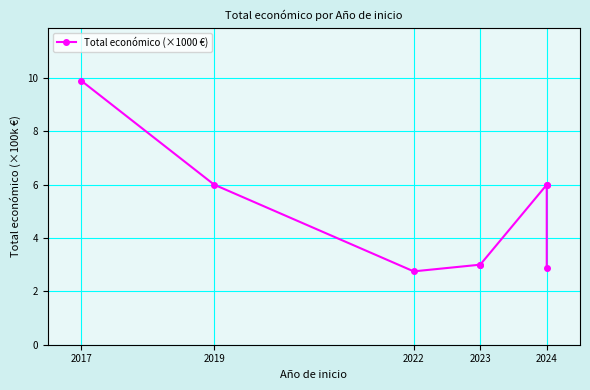

Read the value at 2023.

3.0